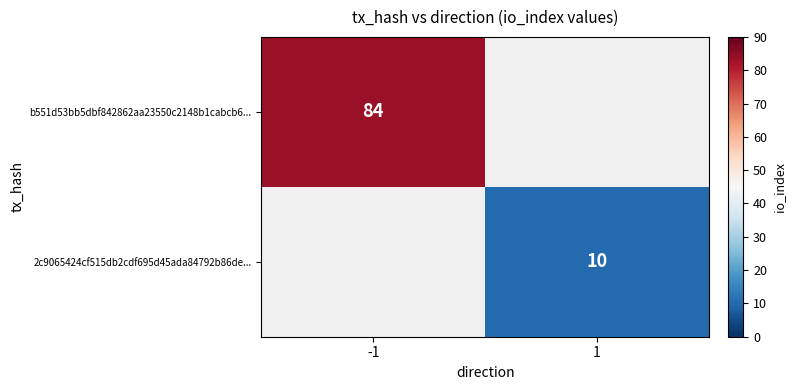

Is the value of b551d53bb5dbf842862aa23550c2148b1cabcb6... at -1 greater than the value of 2c9065424cf515db2cdf695d45ada84792b86de... at 1?

Yes